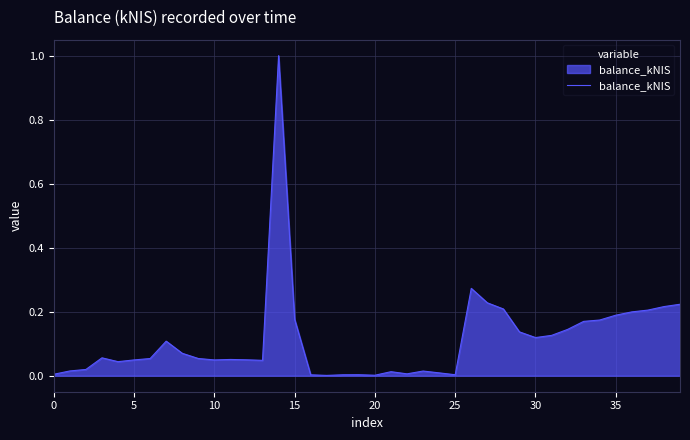

What is the greatest value displayed?

1.0